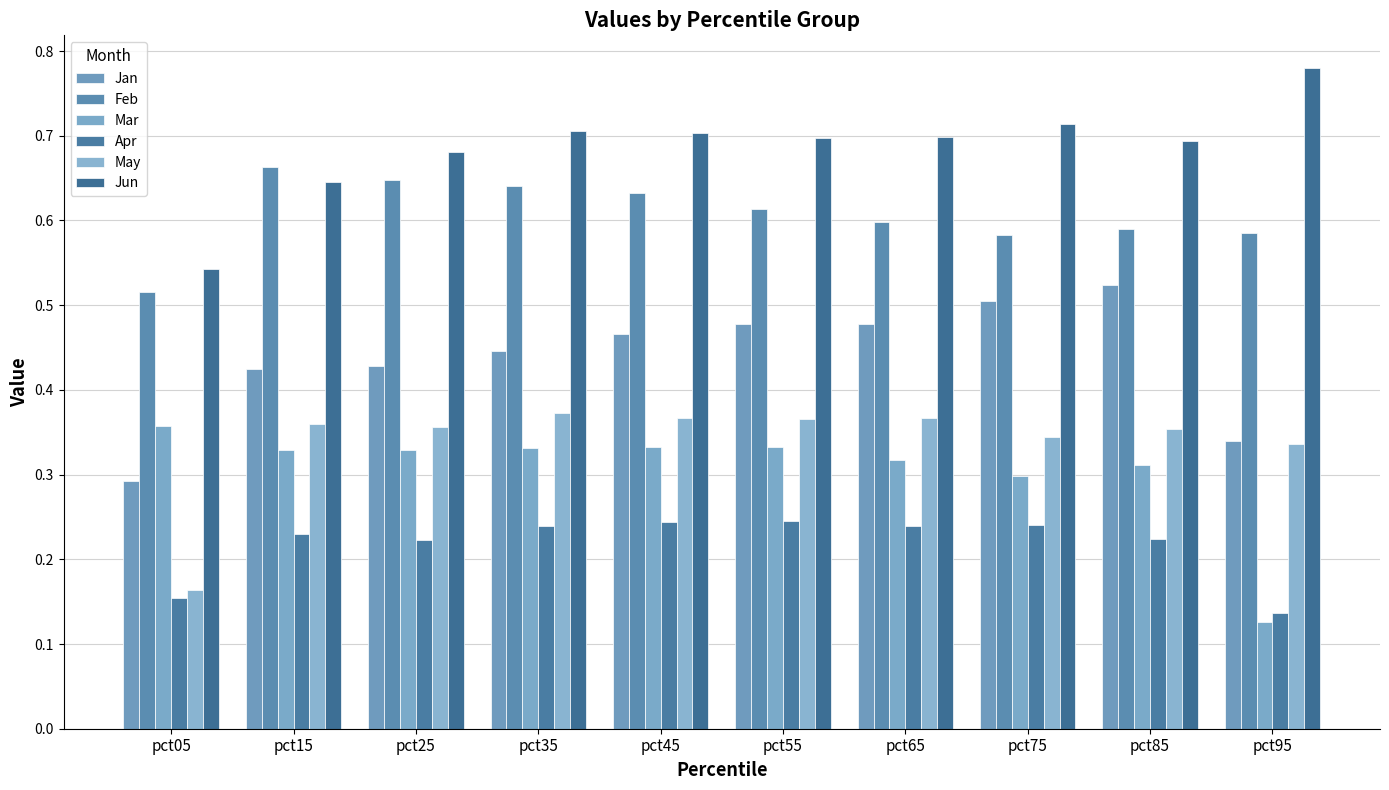

Reading left to right, transcribe all the data shown in this chart.

Jan: 0.3	0.4	0.4	0.4	0.5	0.5	0.5	0.5	0.5	0.3
Feb: 0.5	0.7	0.6	0.6	0.6	0.6	0.6	0.6	0.6	0.6
Mar: 0.4	0.3	0.3	0.3	0.3	0.3	0.3	0.3	0.3	0.1
Apr: 0.2	0.2	0.2	0.2	0.2	0.2	0.2	0.2	0.2	0.1
May: 0.2	0.4	0.4	0.4	0.4	0.4	0.4	0.3	0.4	0.3
Jun: 0.5	0.6	0.7	0.7	0.7	0.7	0.7	0.7	0.7	0.8